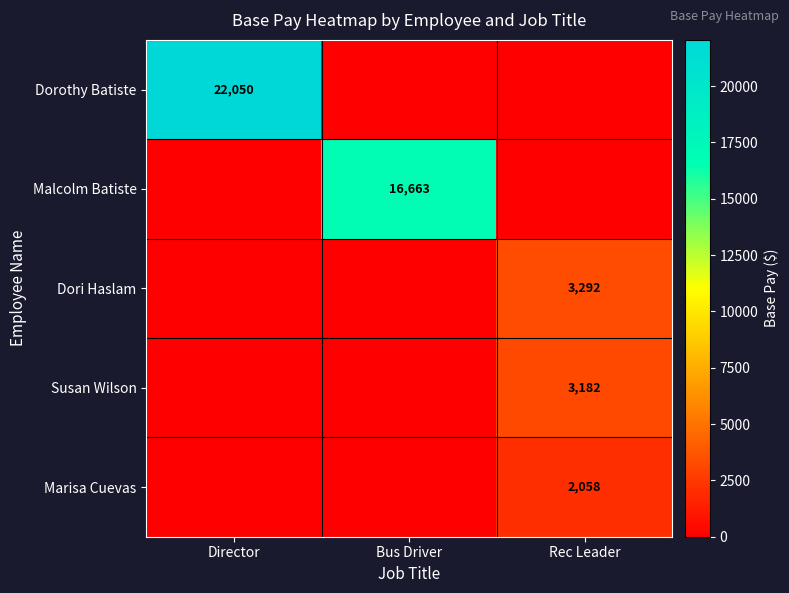

What is the total value across all series at Rec Leader?

8531.8